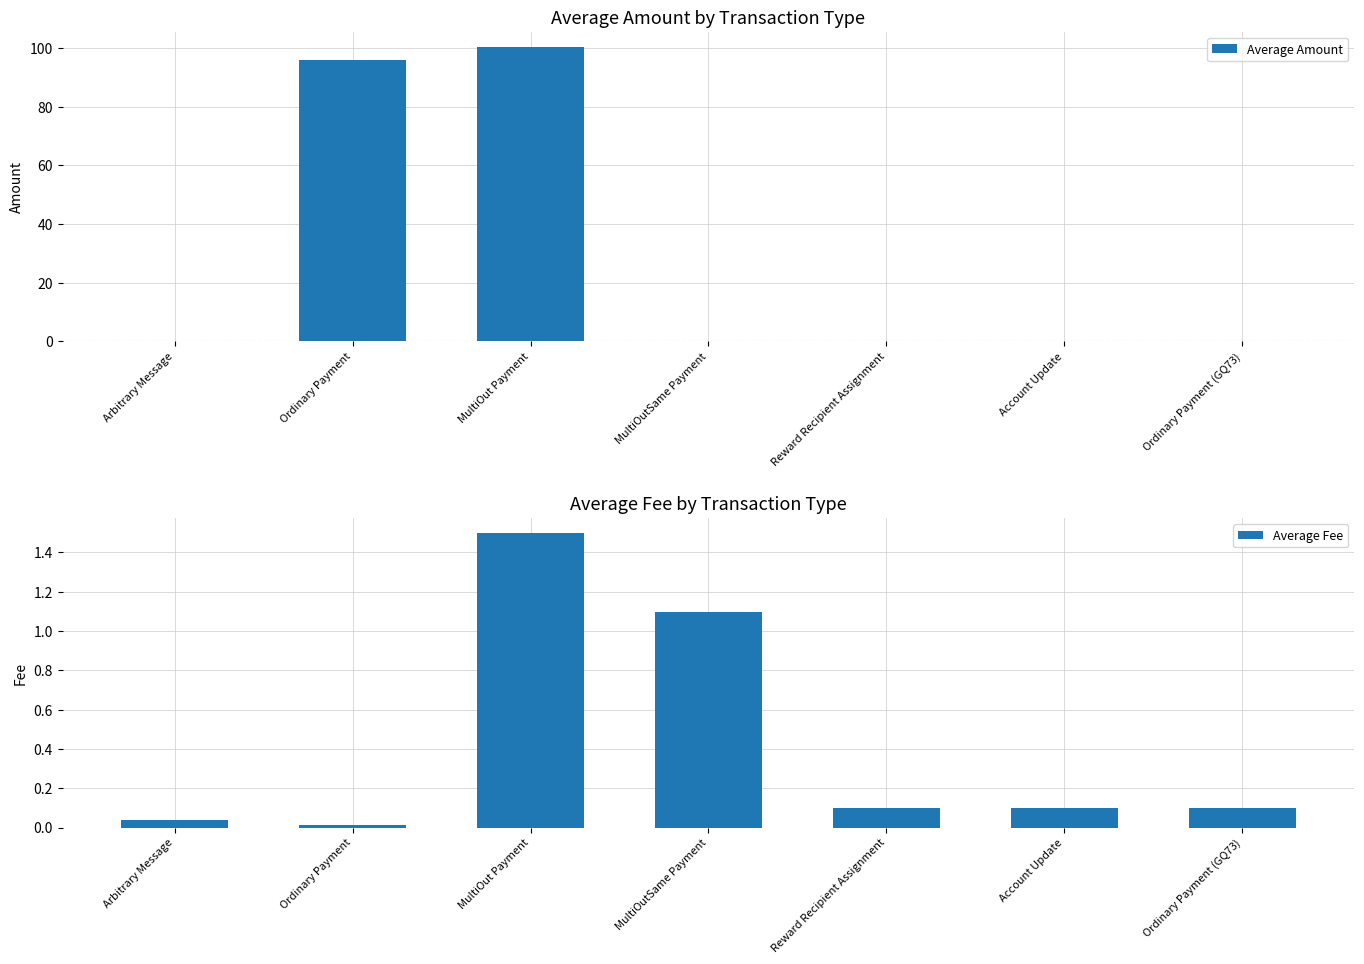

What position from the right is Ordinary Payment (GQ73)?

1